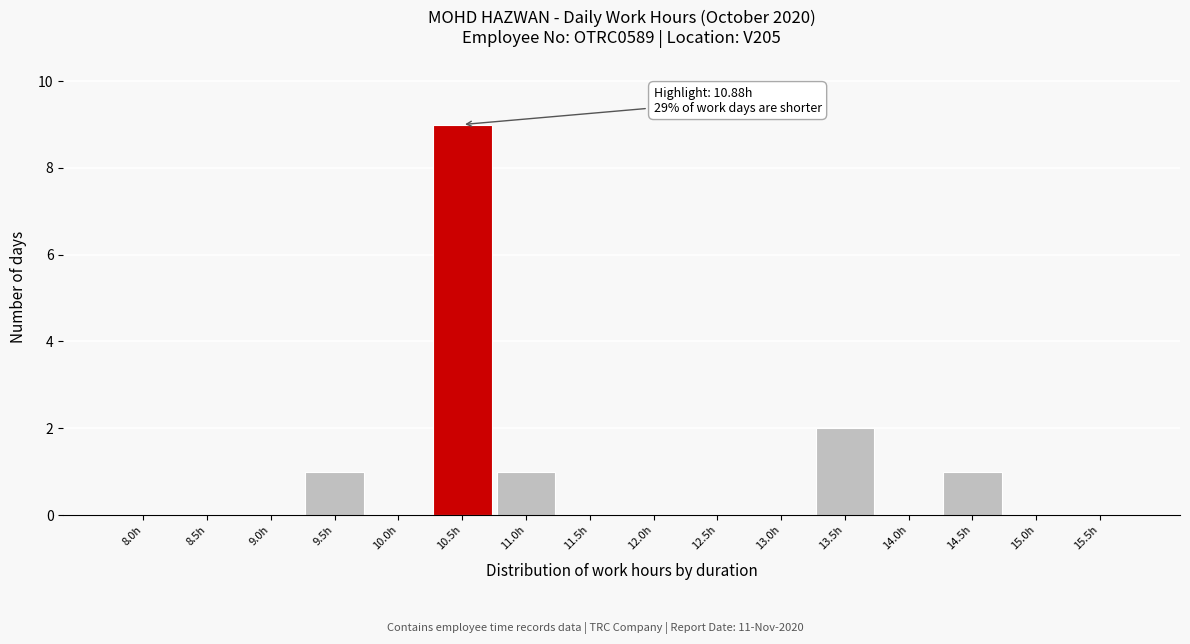

Reading left to right, list all the values displayed in this chart.

8.0h=0	8.5h=0	9.0h=0	9.5h=1	10.0h=0	10.5h=9	11.0h=1	11.5h=0	12.0h=0	12.5h=0	13.0h=0	13.5h=2	14.0h=0	14.5h=1	15.0h=0	15.5h=0